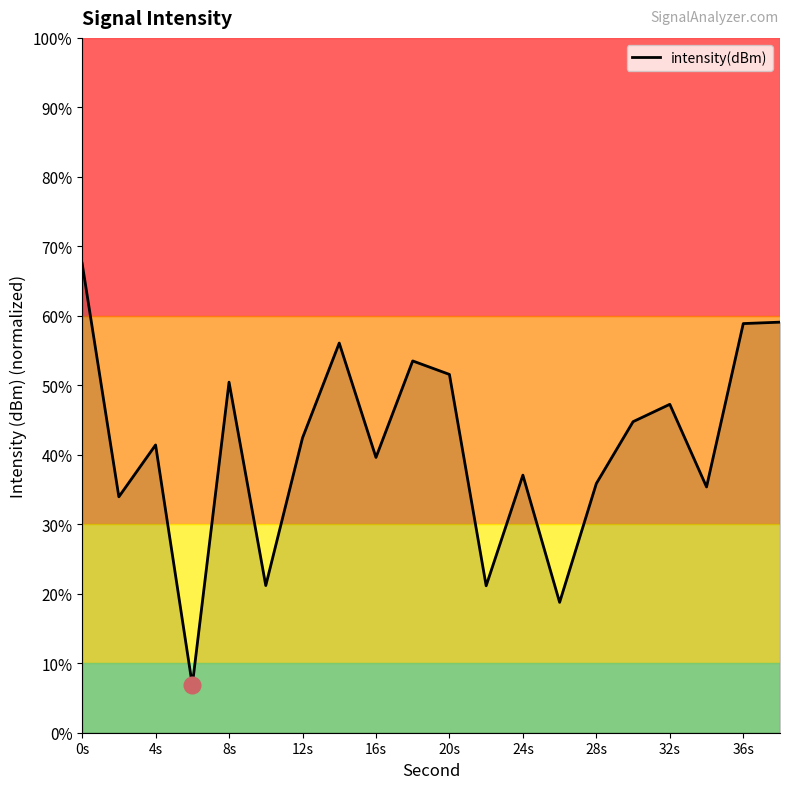

What is the maximum value shown in the chart?

67.6